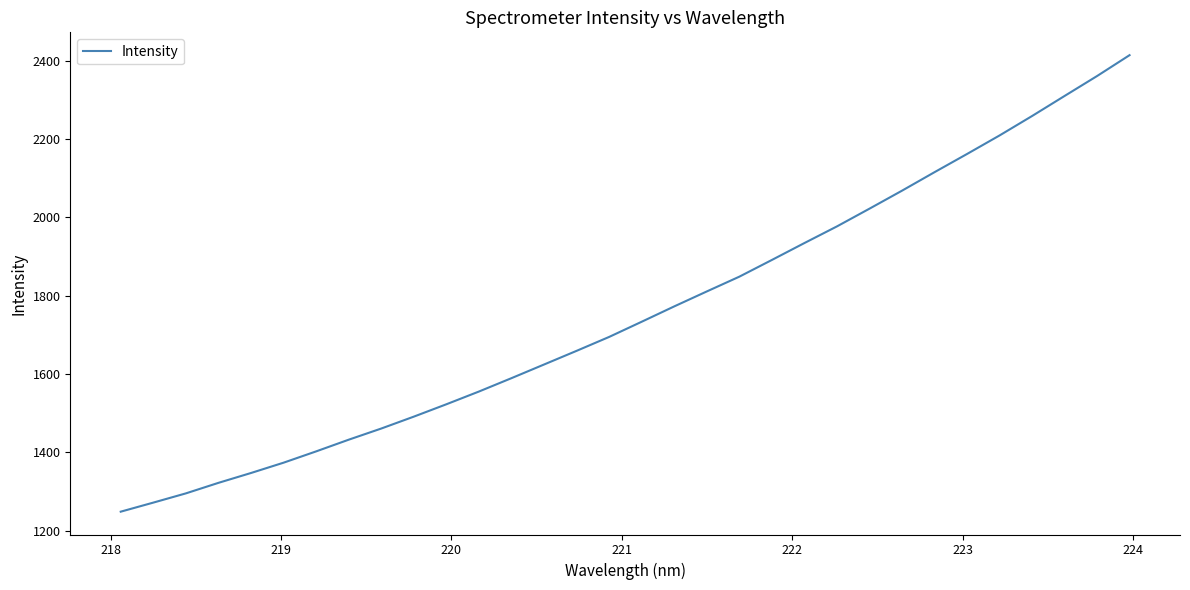

What is the greatest value displayed?

2413.8